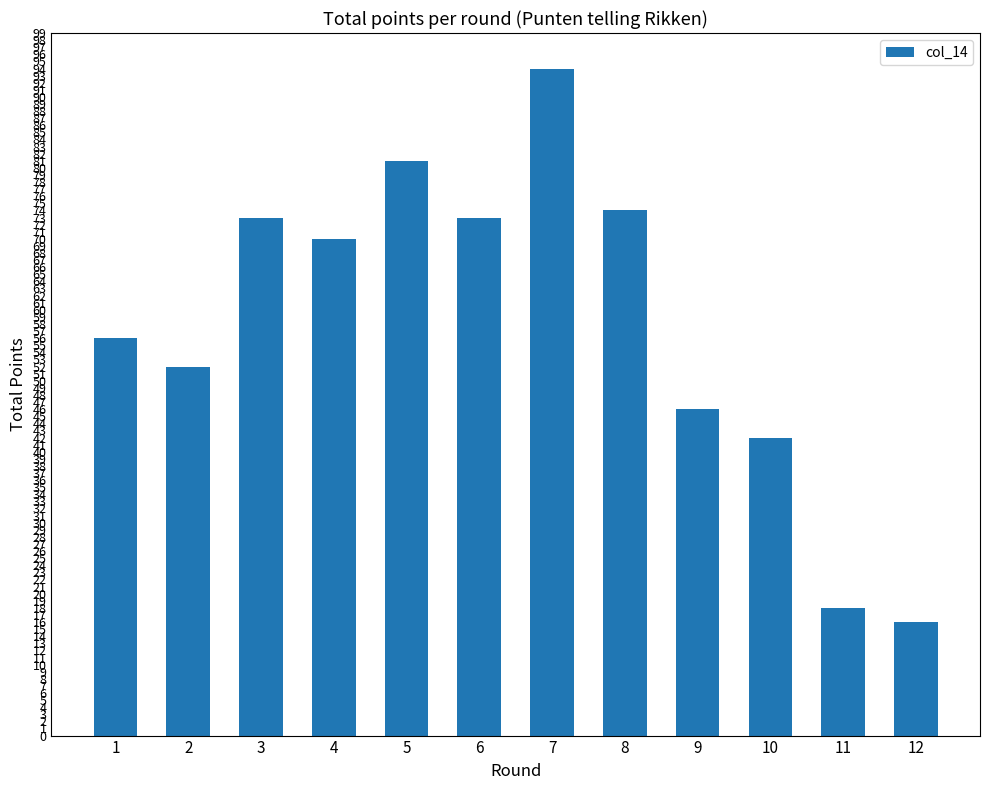

Which category has the highest value across all series?

7